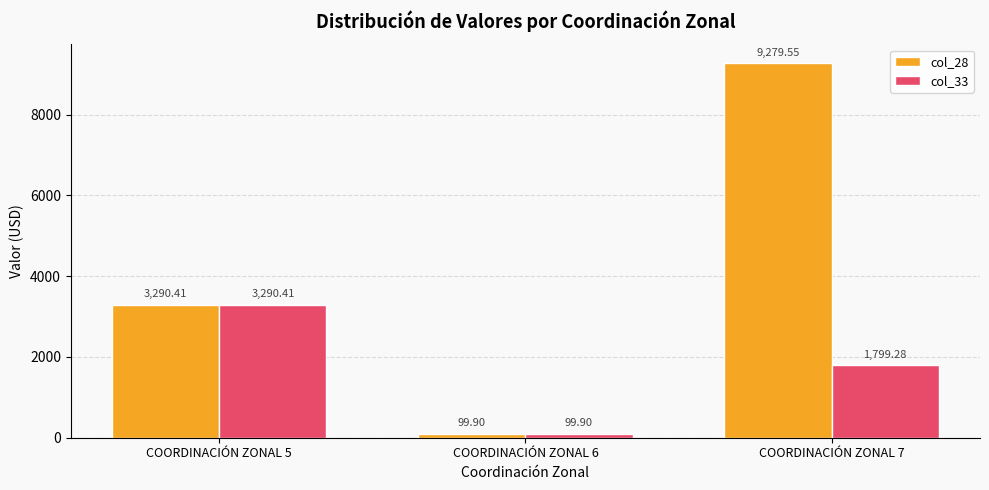

At which category is the sum across all series the highest?

COORDINACIÓN ZONAL 7